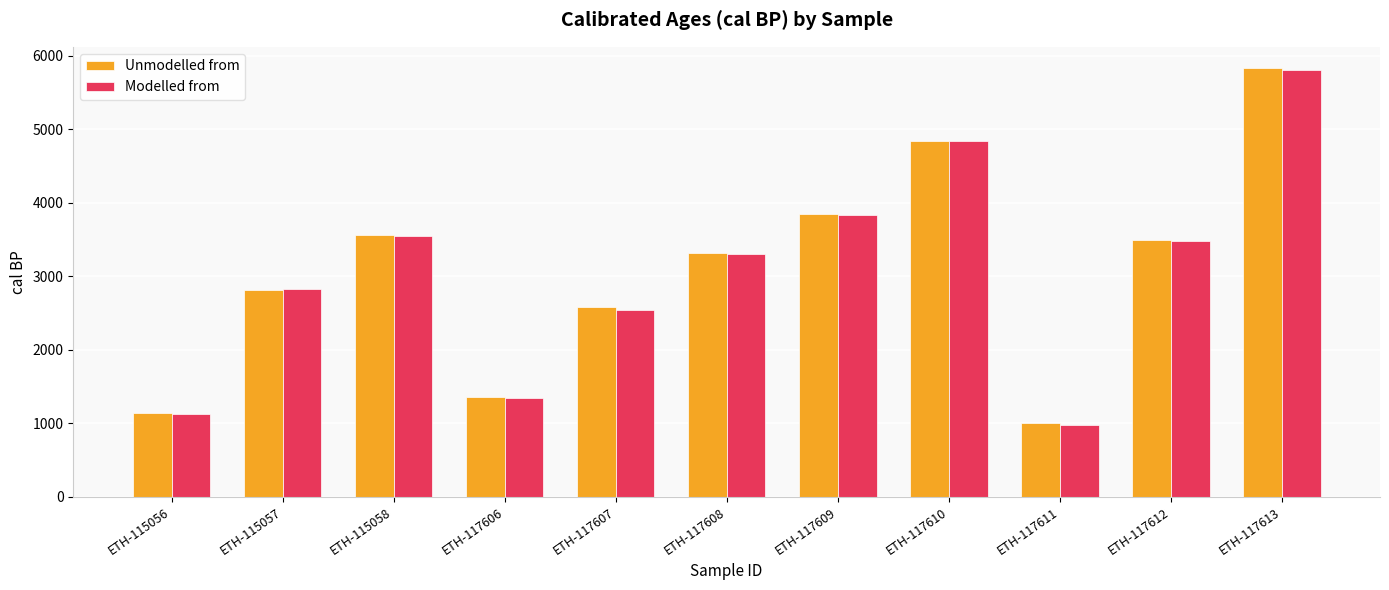

How many values in the Unmodelled from series are below 3319?

5